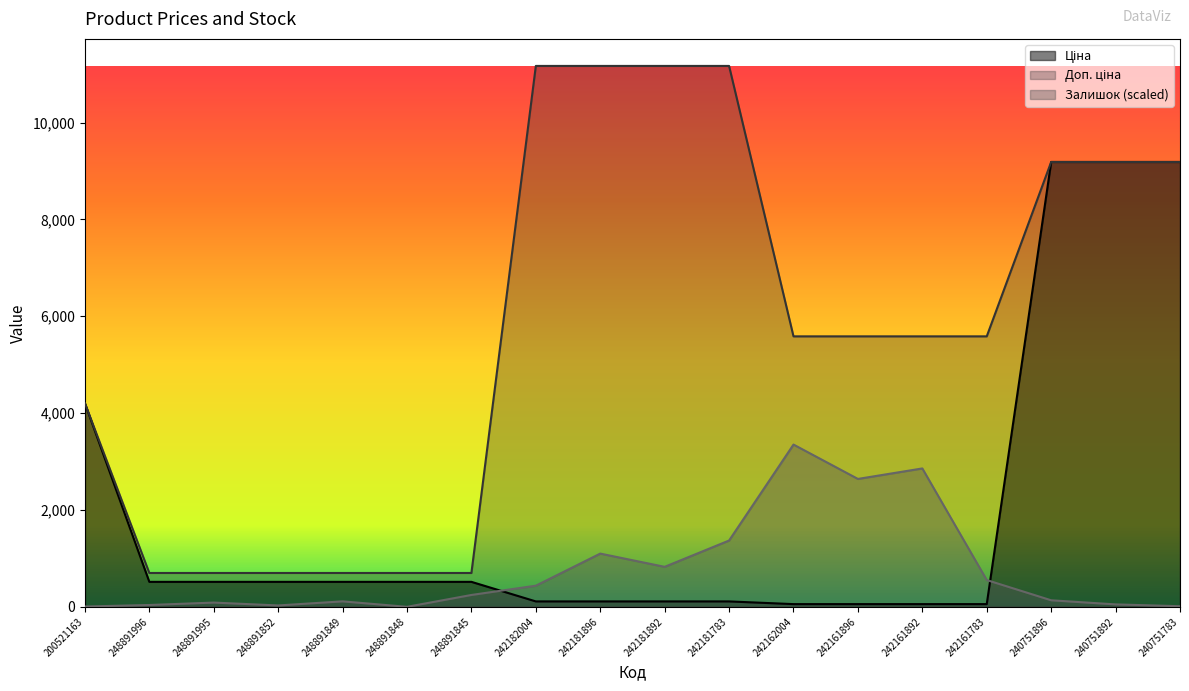

Reading left to right, list all the values displayed in this chart.

Ціна: 200521163=4204.8	248891996=515.8	248891995=515.8	248891852=515.8	248891849=515.8	248891848=515.8	248891845=515.8	242182004=111.7	242181896=111.7	242181892=111.7	242181783=111.7	242162004=55.9	242161896=55.9	242161892=55.9	242161783=55.9	240751896=9185.9	240751892=9185.9	240751783=9185.9
Доп. ціна: 200521163=4205.0	248891996=699.0	248891995=699.0	248891852=699.0	248891849=699.0	248891848=699.0	248891845=699.0	242182004=11169.0	242181896=11169.0	242181892=11169.0	242181783=11169.0	242162004=5585.0	242161896=5585.0	242161892=5585.0	242161783=5585.0	240751896=9185.9	240751892=9185.9	240751783=9185.9
Залишок: 200521163=6.3	248891996=37.7	248891995=87.9	248891852=28.3	248891849=113.1	248891848=0.0	248891845=244.9	242182004=436.5	242181896=1099.1	242181892=825.9	242181783=1369.2	242162004=3350.7	242161896=2641.0	242161892=2857.7	242161783=552.7	240751896=135.0	240751892=50.2	240751783=12.6